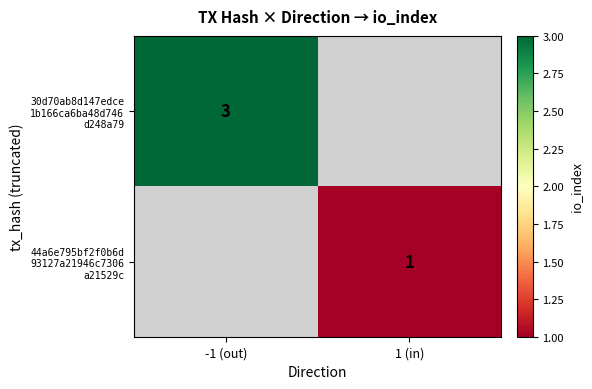

The value of 44a6e795bf2f0b6d 93127a21946c7306 a21529c at 1 (in) is 1.0. True or false?

True